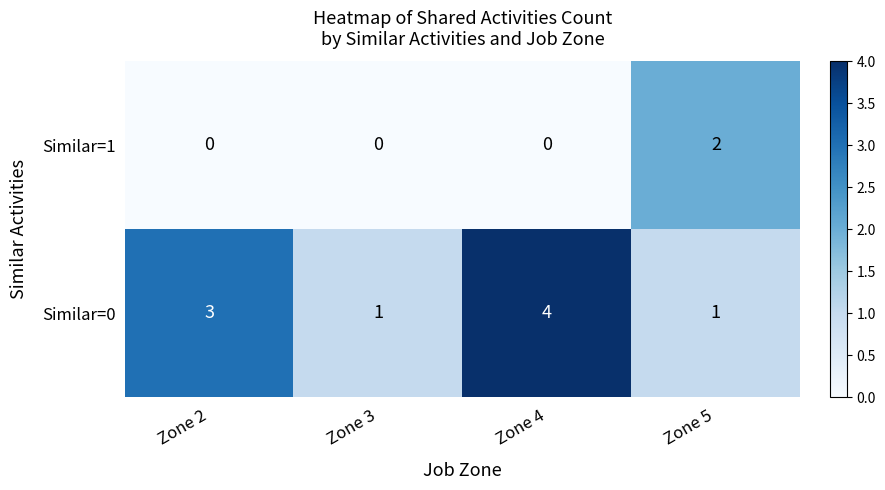

How many data points does each series have?

4